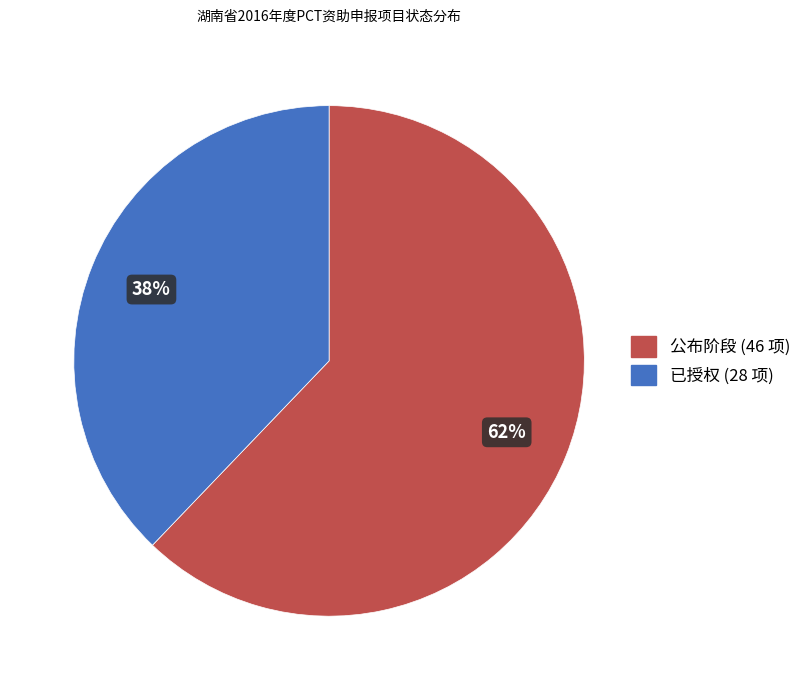

The 已授权 slice represents 38% of the pie. True or false?

True